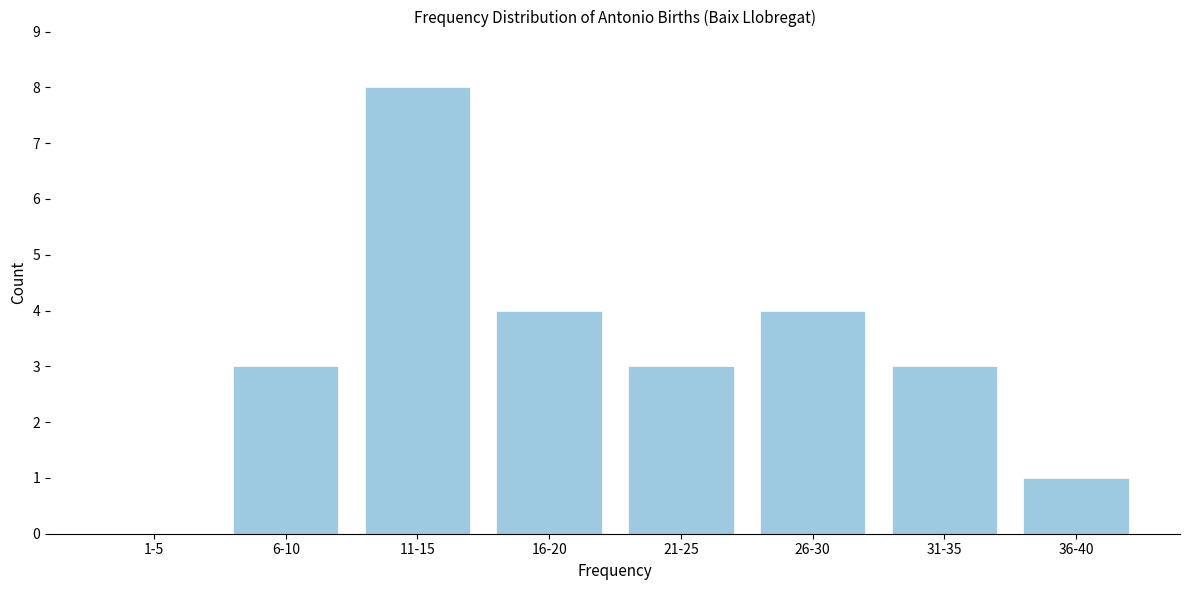

Reading right to left, transcribe all the data shown in this chart.

36-40=1	31-35=3	26-30=4	21-25=3	16-20=4	11-15=8	6-10=3	1-5=0